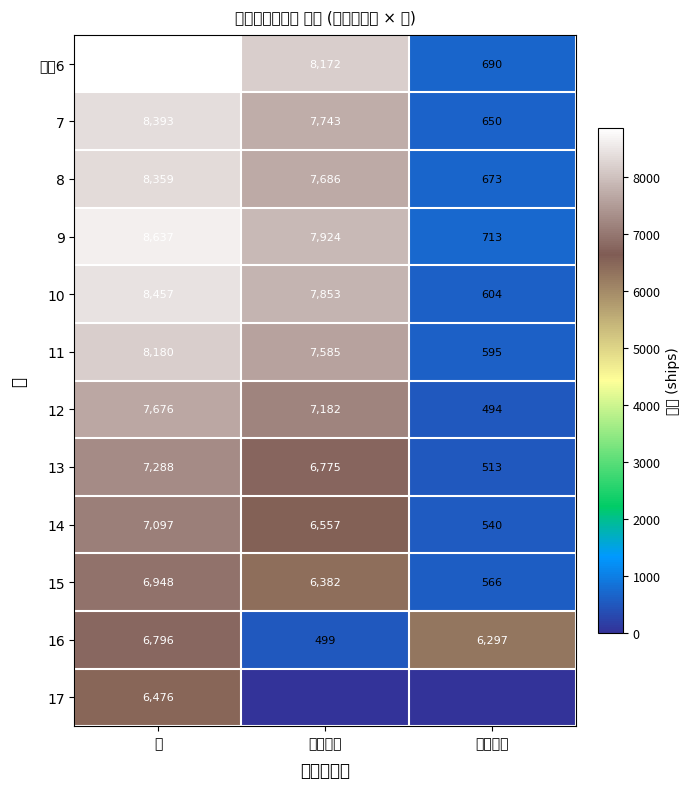

At 計, list the series in order from smallest to largest.

17, 16, 15, 14, 13, 12, 11, 8, 7, 10, 9, 平成6